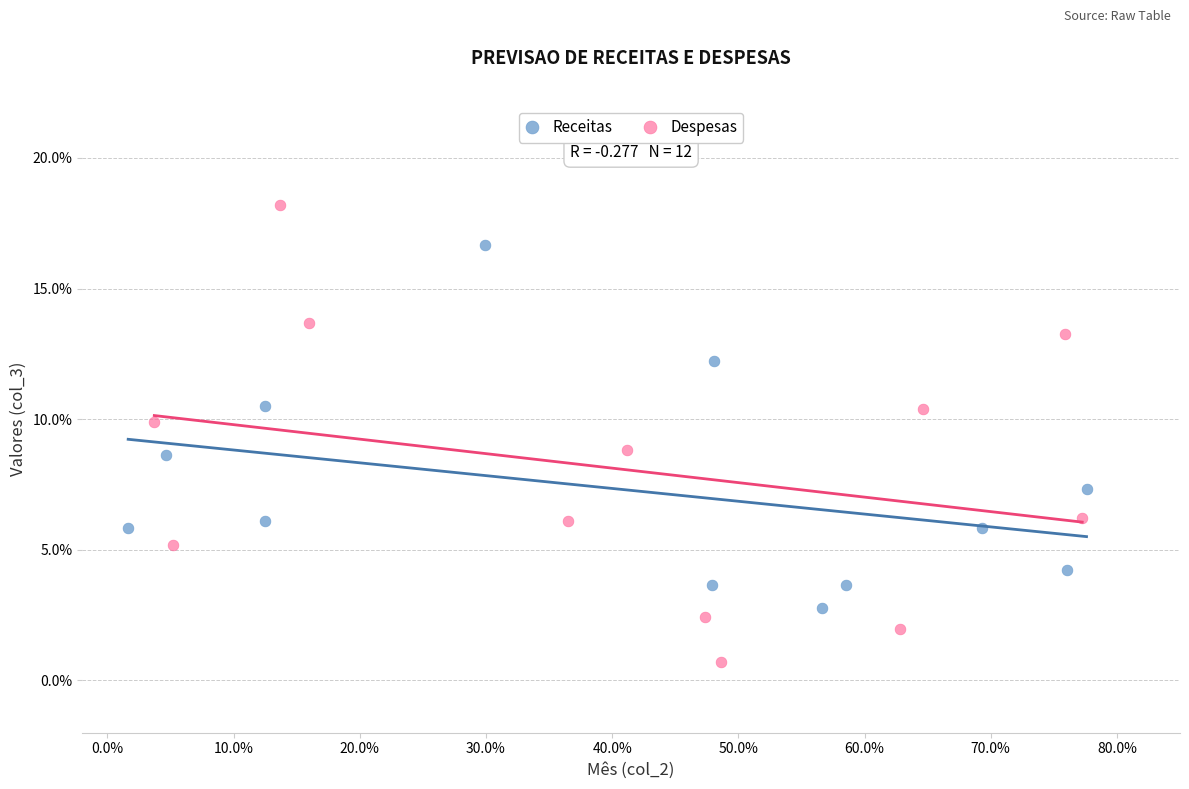

Which series has the widest spread of Y values?

Despesas